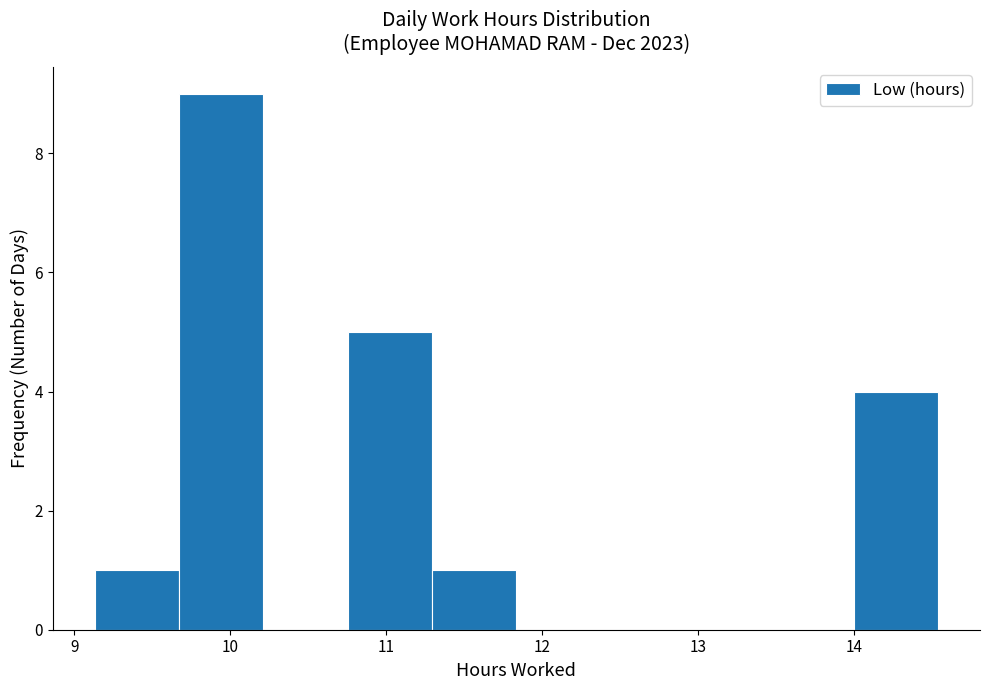

Reading left to right, list every bar in this chart as the range it spans on the x-axis followed by its height. Neither the bar edges nor the heights are printed on the chart, so give them approximately, as read against the axes.

9.1 to 9.7: 1
9.7 to 10.2: 9
10.2 to 10.8: 0
10.8 to 11.3: 5
11.3 to 11.8: 1
11.8 to 12.4: 0
12.4 to 12.9: 0
12.9 to 13.5: 0
13.5 to 14.0: 0
14.0 to 14.5: 4